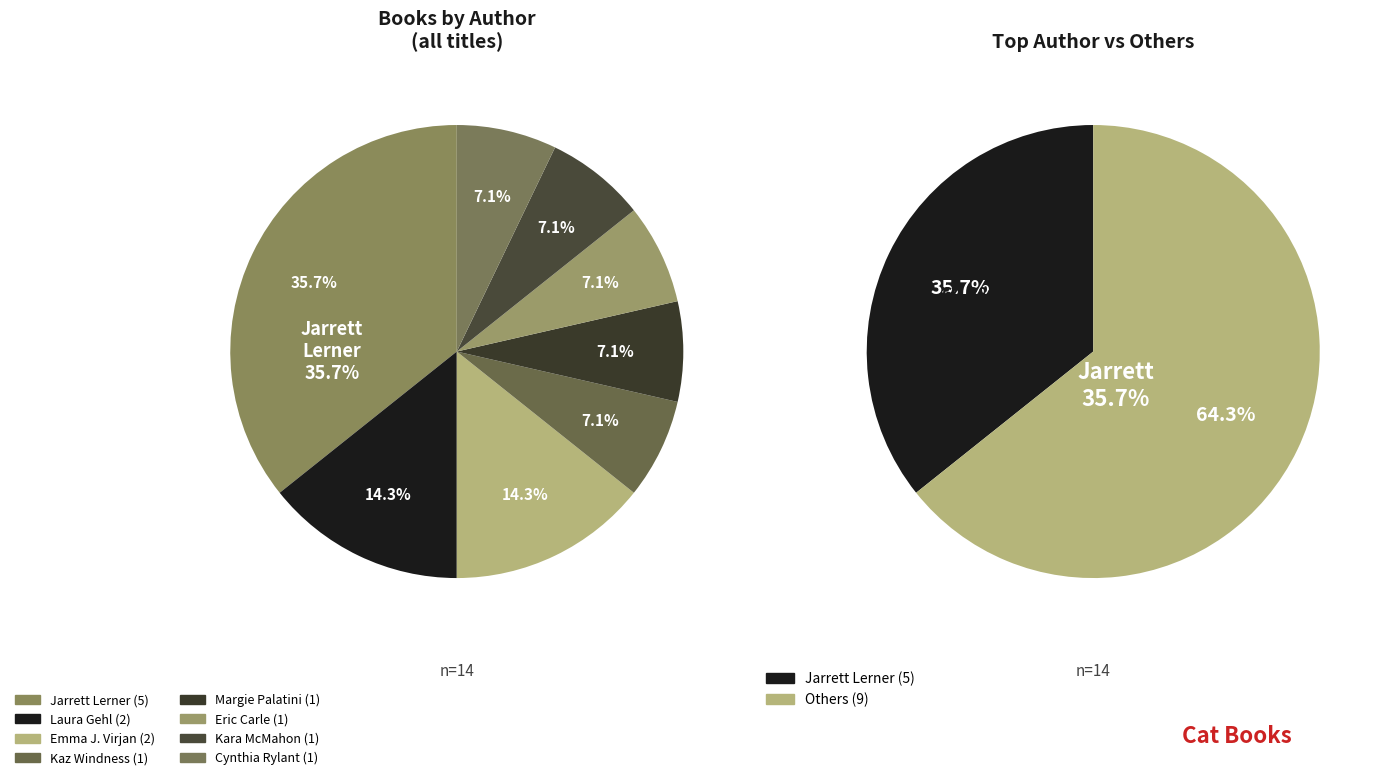

What portion of the pie excludes Emma J. Virjan (179378173)?

85.7%